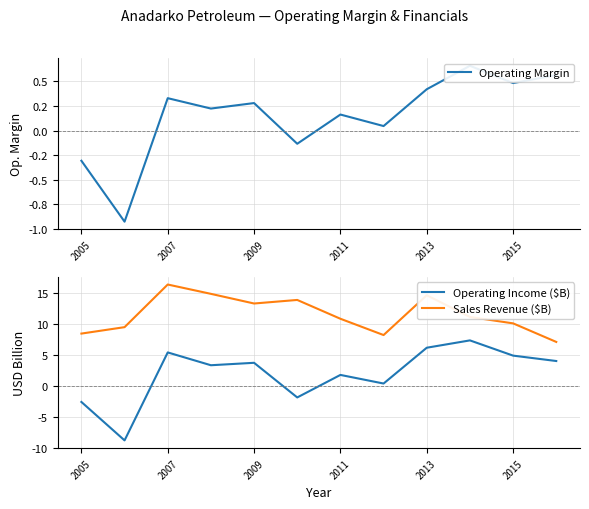

What is the highest value of the Operating Income ($B) series?

7.3